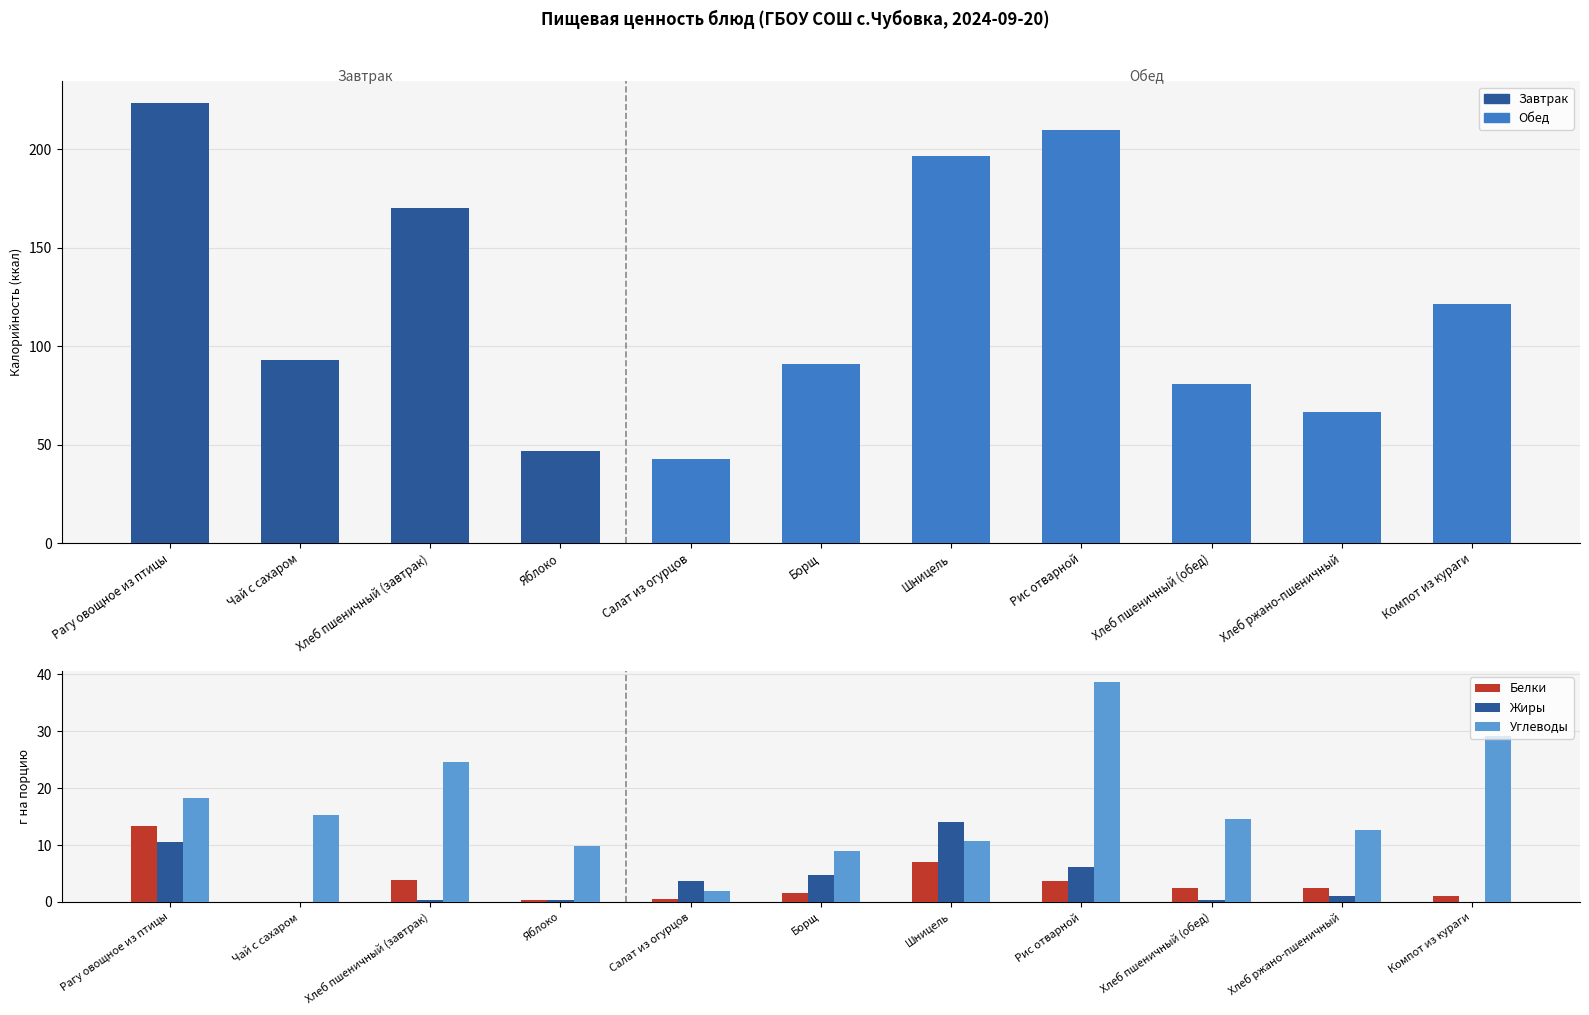

How many data points in Калорийность are above 93?

5